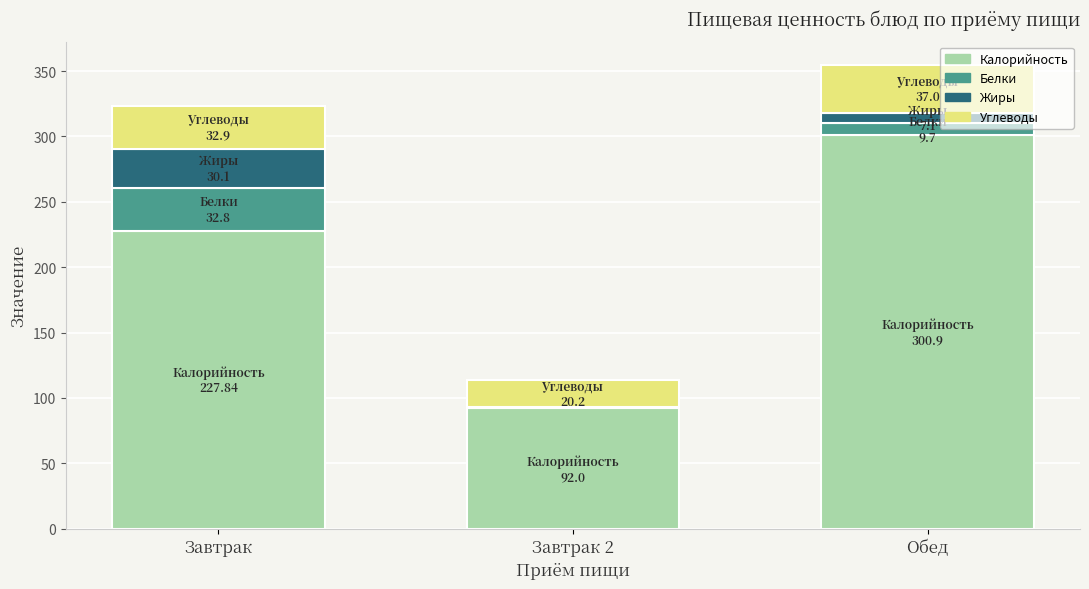

What is the sum of all Калорийность values?

620.7